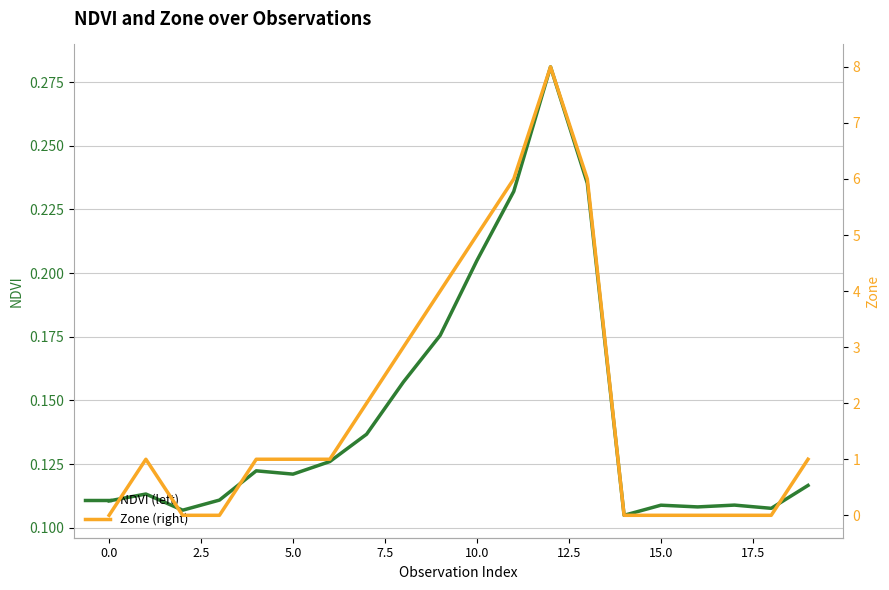

What is the label of the 6th point from the right?

14